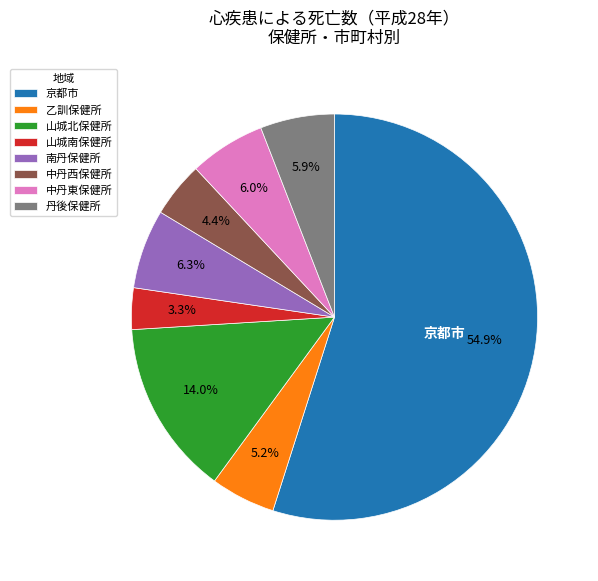

Which slice is the smallest?

山城南保健所